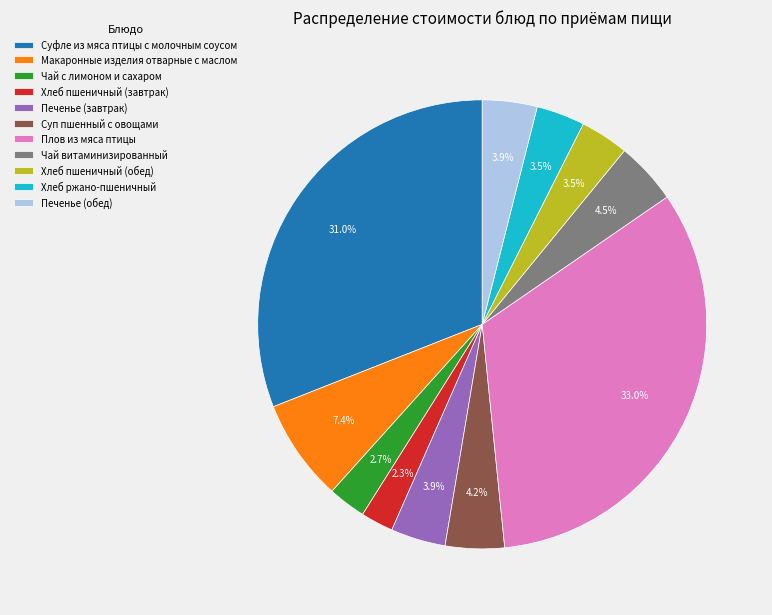

The Чай с лимоном и сахаром slice represents 3% of the pie. True or false?

True